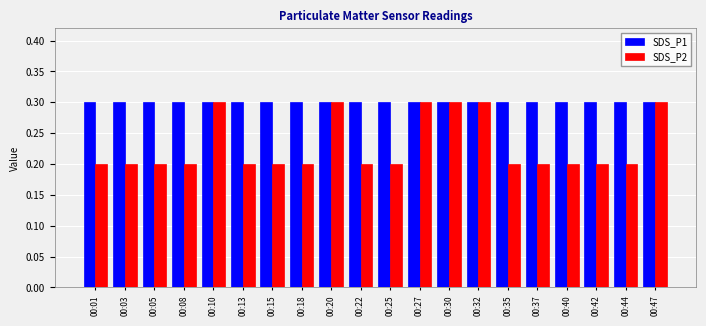

What is the value of the SDS_P1 bar at the 2nd from the left?

0.3